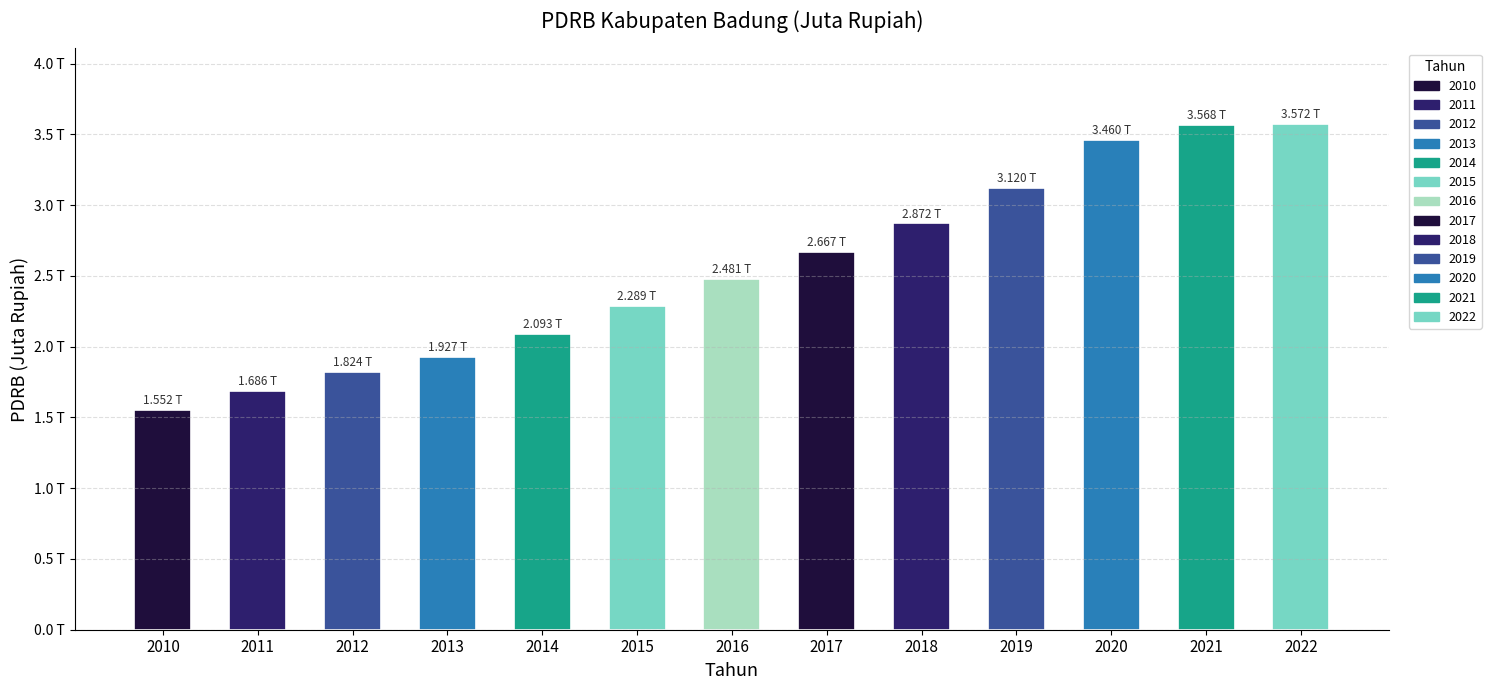

Rank the categories by value from highest to lowest.

2022, 2021, 2020, 2019, 2018, 2017, 2016, 2015, 2014, 2013, 2012, 2011, 2010